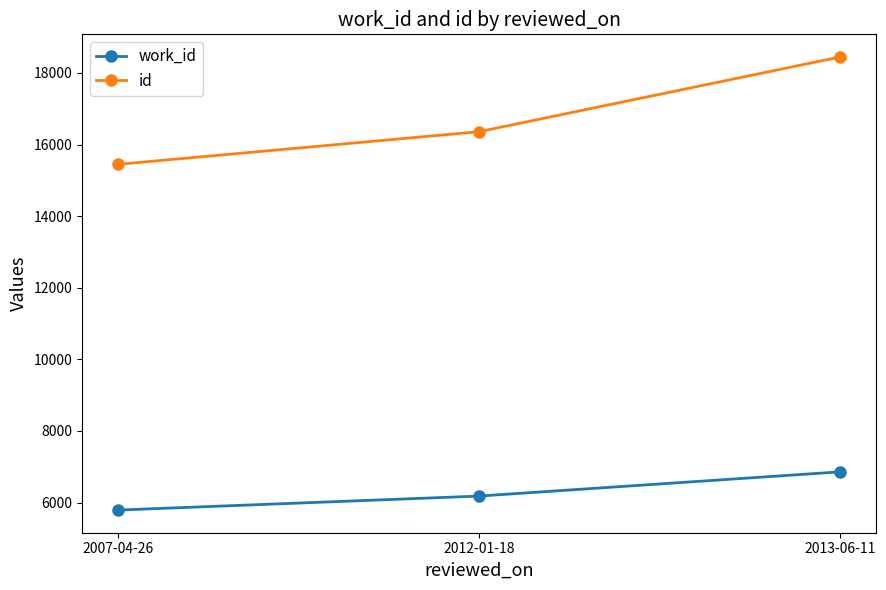

How many categories are shown in the chart?

3